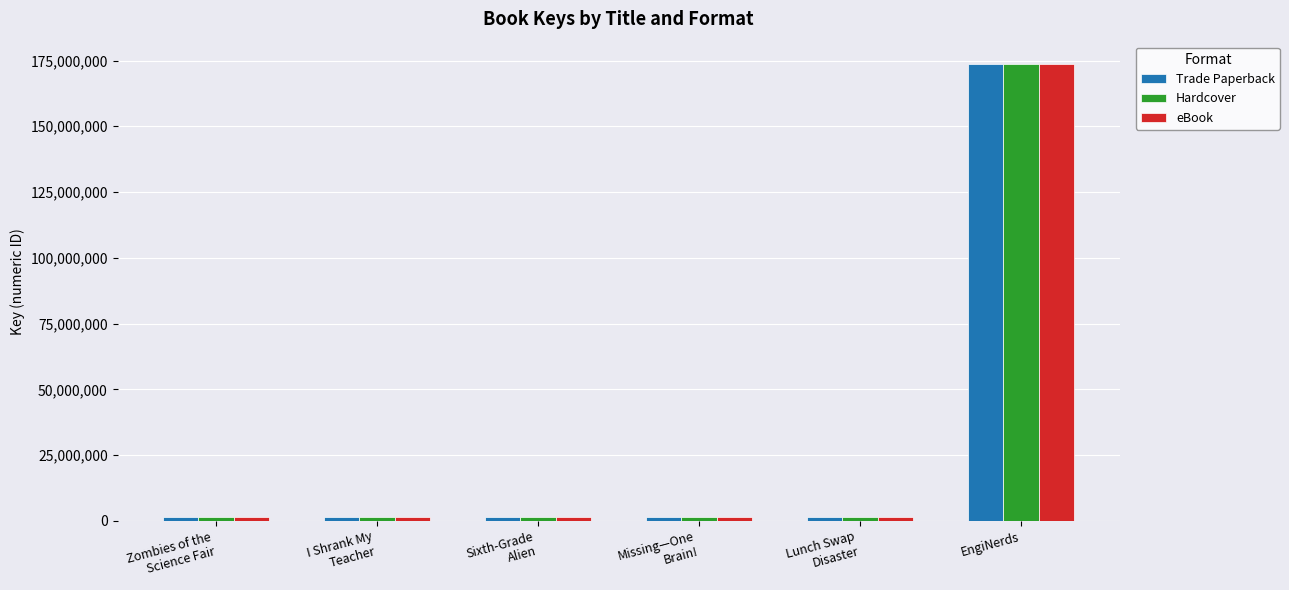

True or false: Trade Paperback has a value of 1307071 at Sixth-Grade
Alien.

True